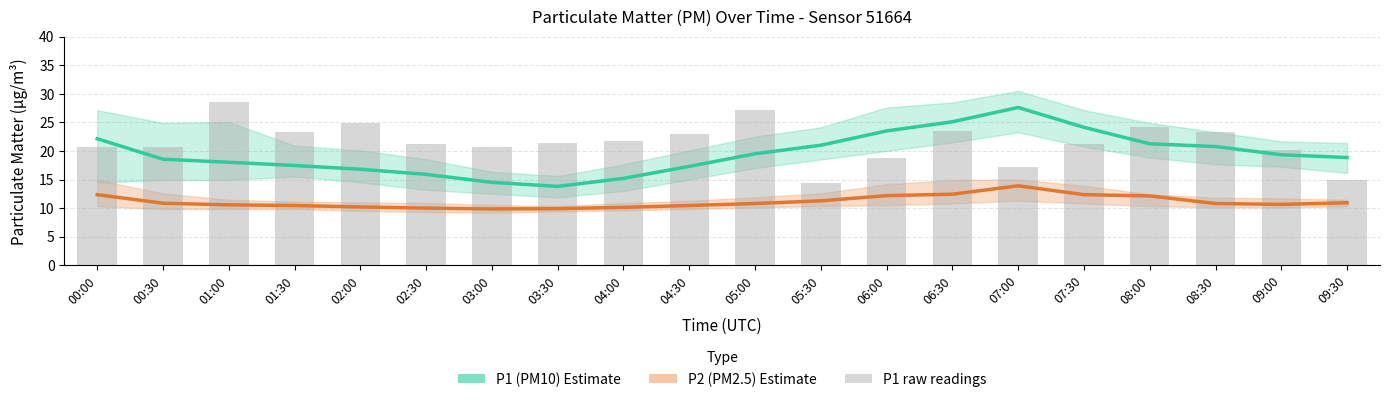

What is the value of the P1 raw readings bar at the 7th from the left?

20.8